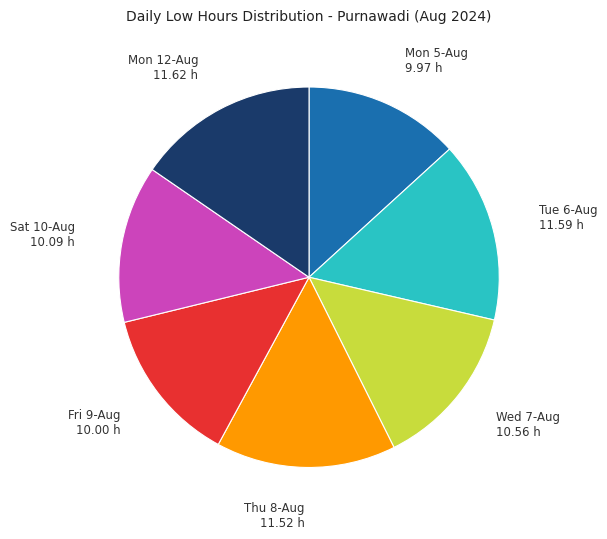

Does any single category account for the majority?

No